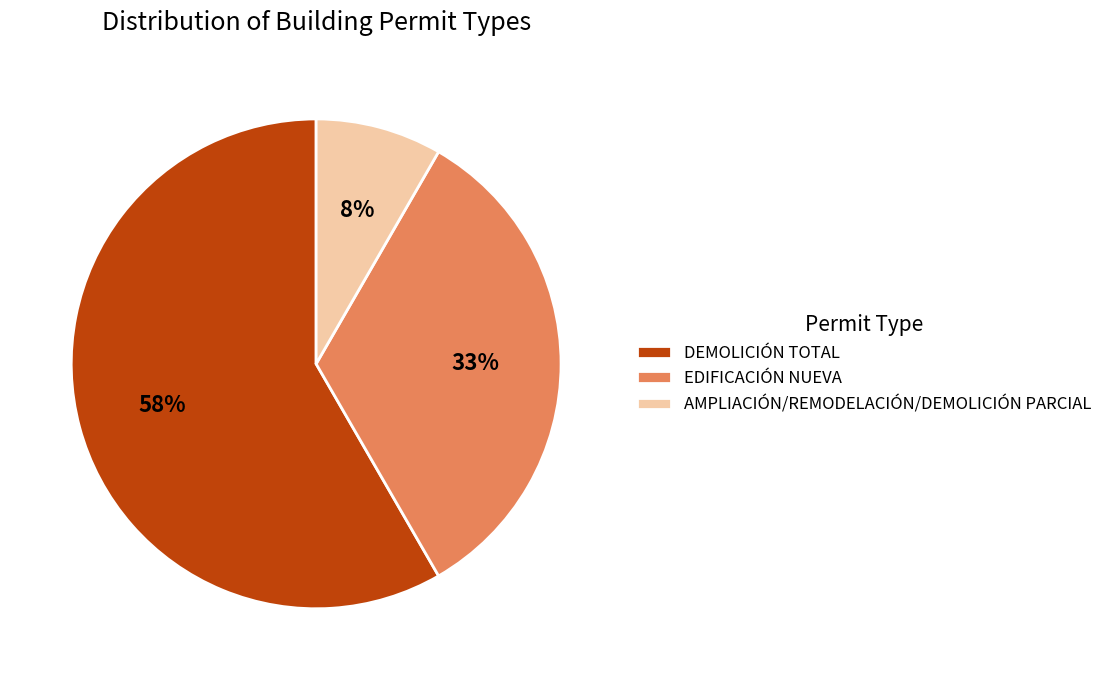

True or false: DEMOLICIÓN TOTAL accounts for 58% of the total.

True